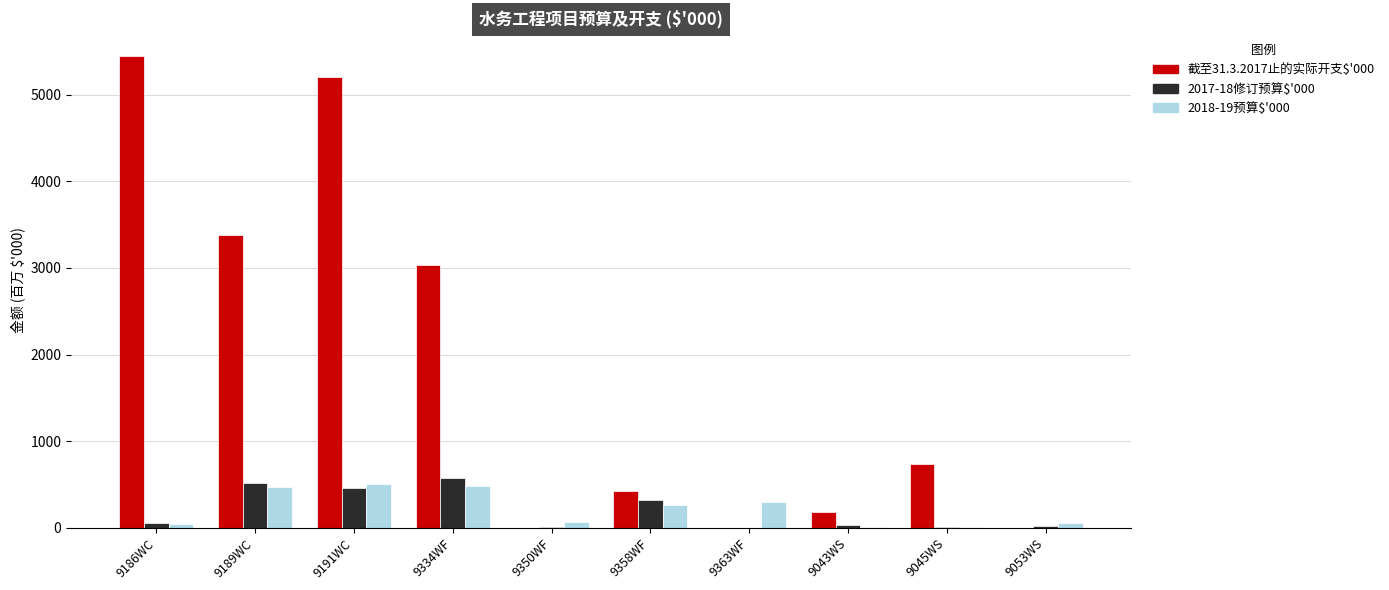

Which series has the largest total across all categories?

截至31.3.2017止的实际开支$'000